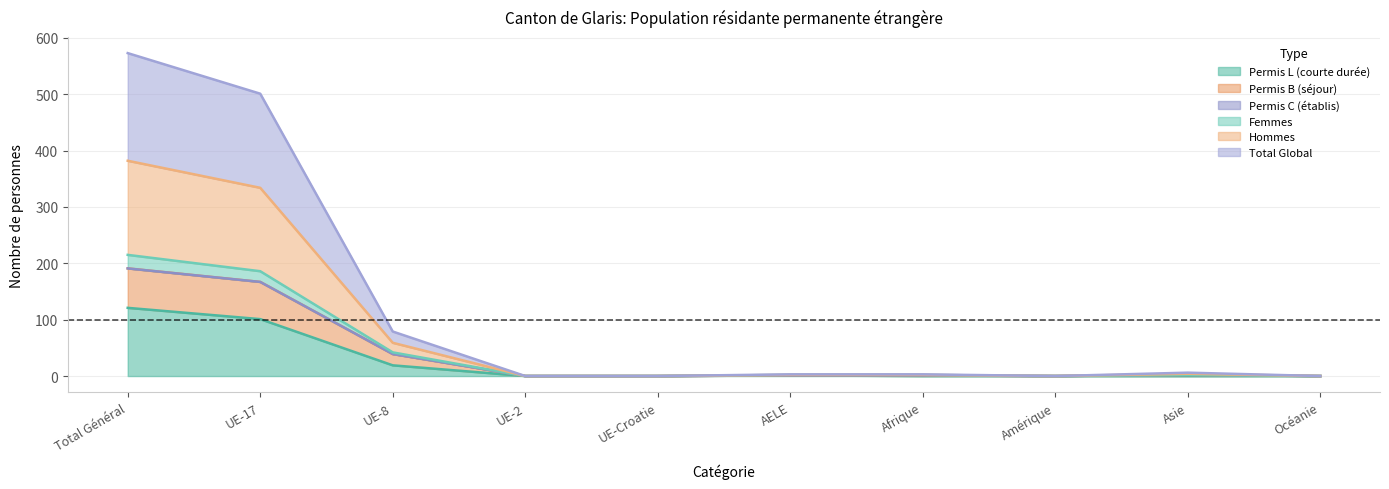

True or false: Total_Hommes and Total_Femmes cross at least once.

False